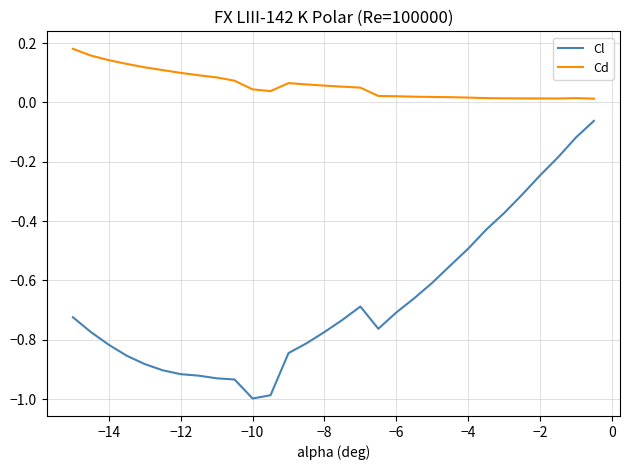

What is the difference between the maximum and minimum values in the Cl series?

0.9